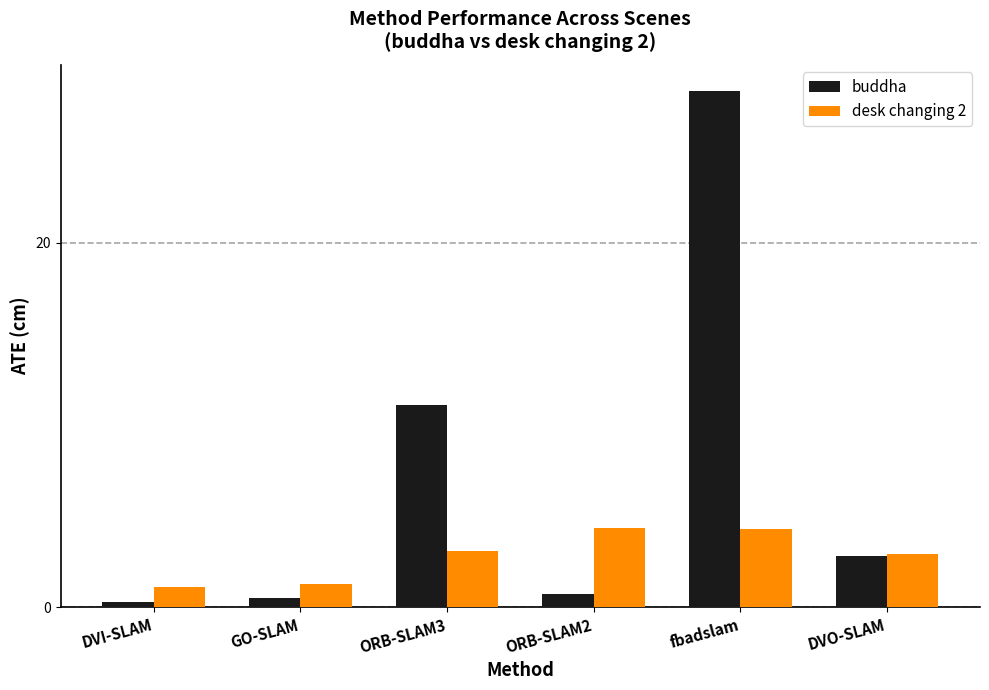

Which series has the largest total across all categories?

buddha